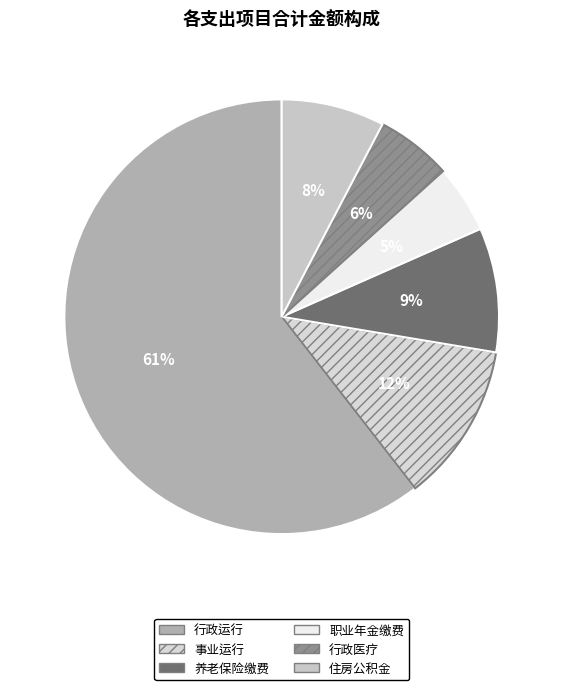

How many slices are in this pie chart?

6